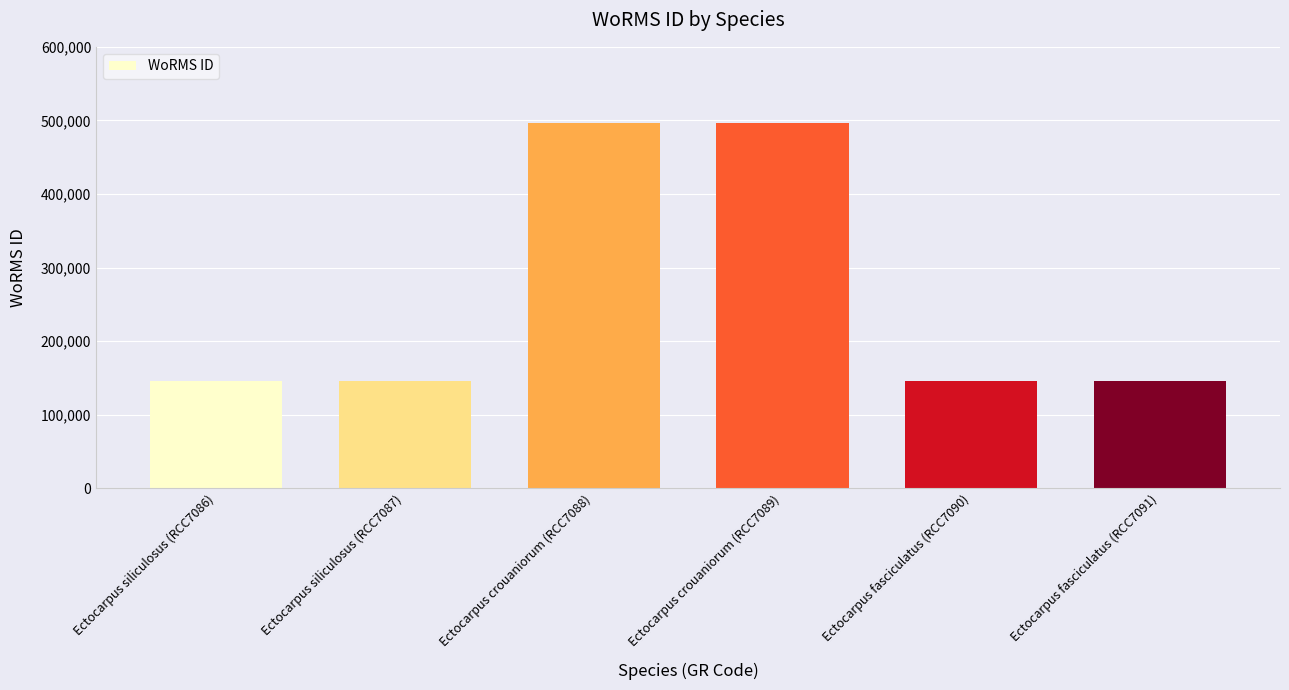

What is the maximum value shown in the chart?

496828